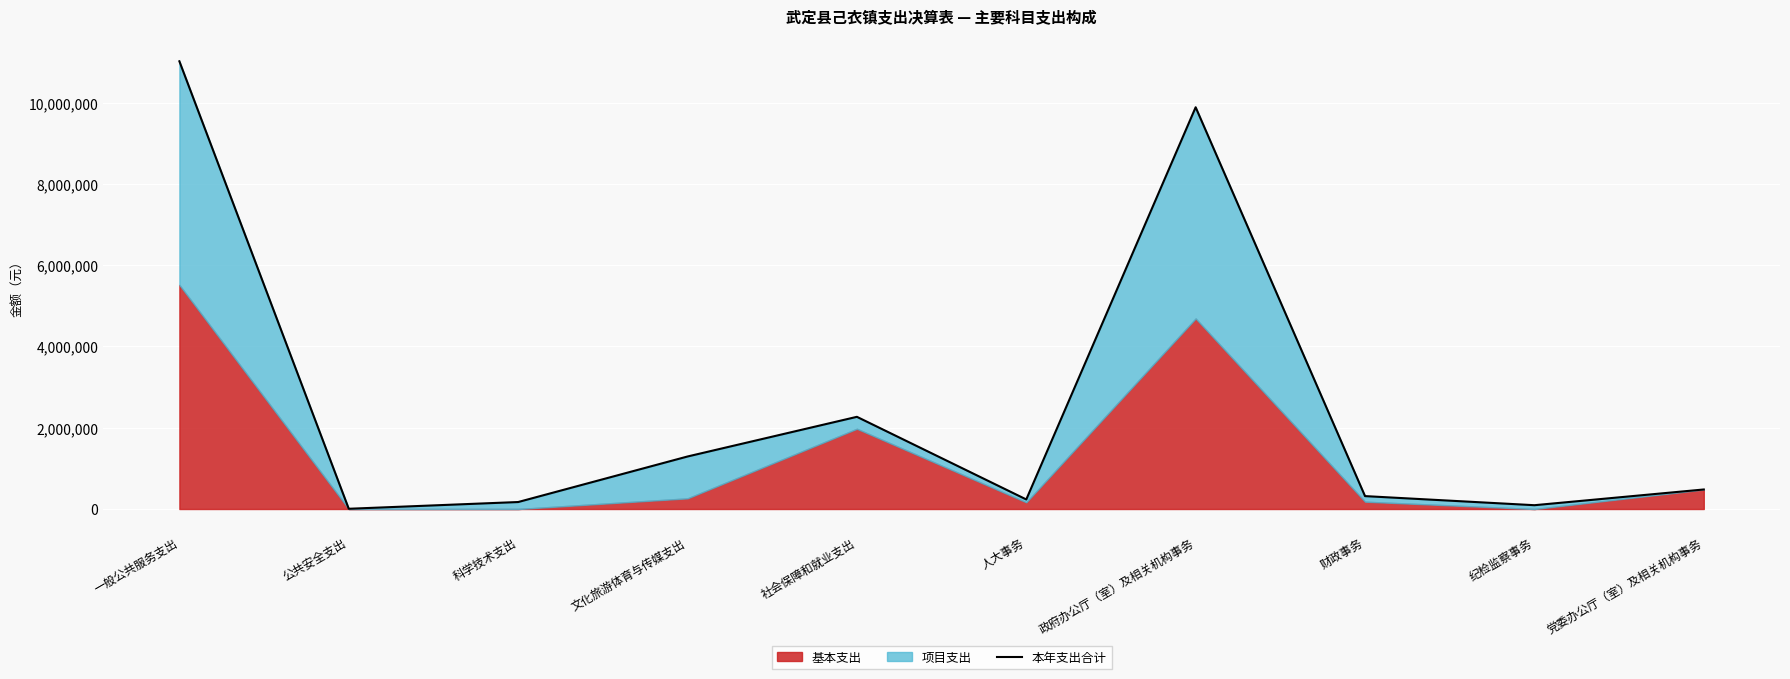

What is the average value?

2576986.0